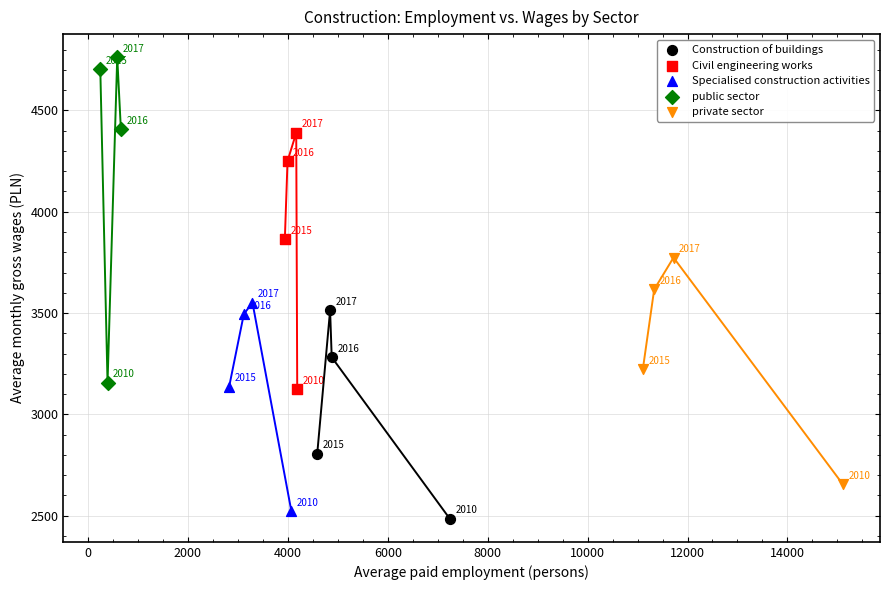

Which series has the widest spread of Y values?

public sector